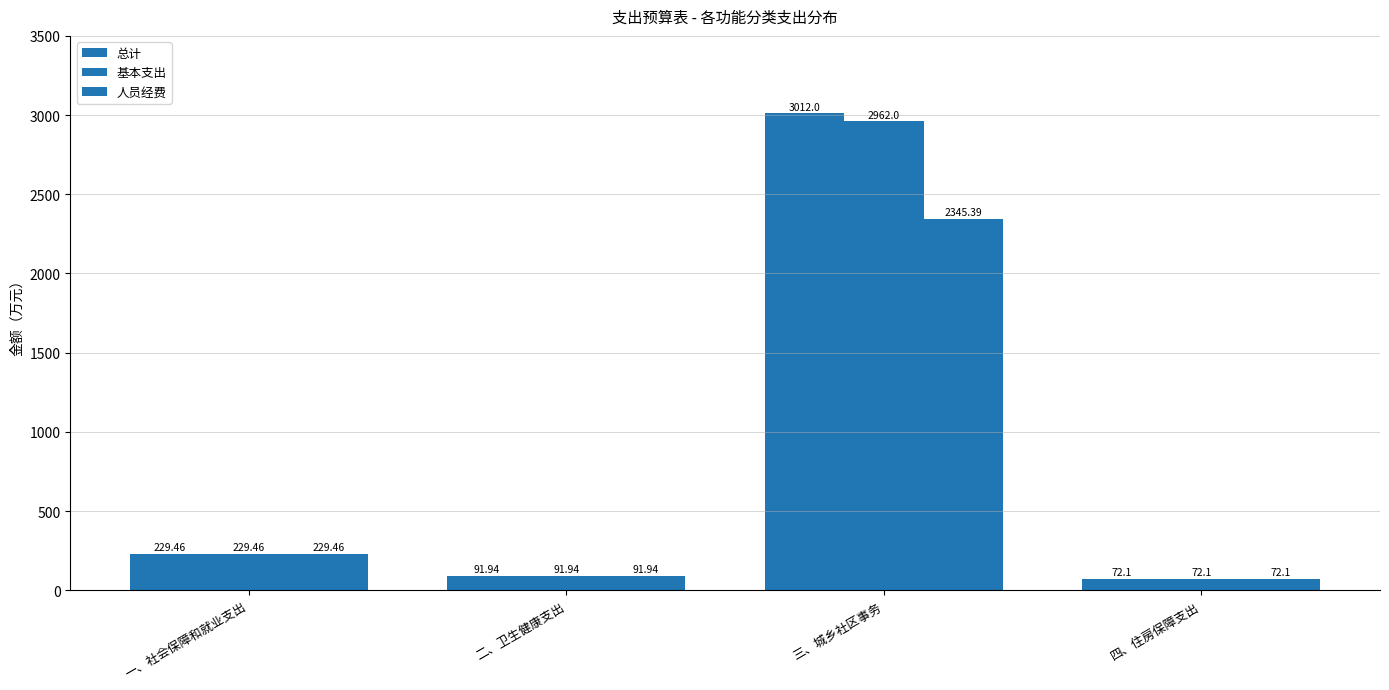

How many groups of bars are there?

4